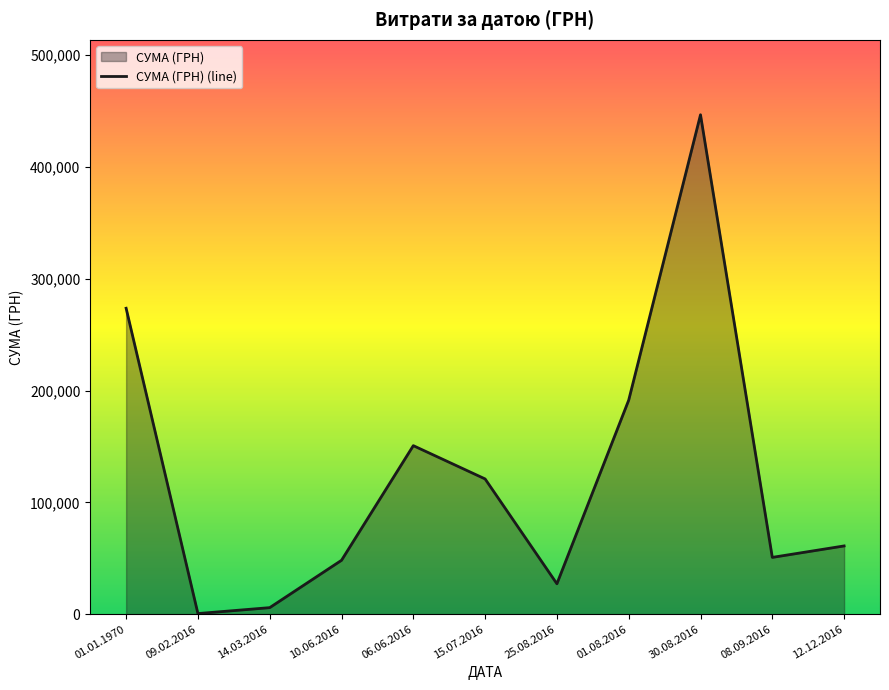

What is the difference between the values at 10.06.2016 and 30.08.2016?

398503.2